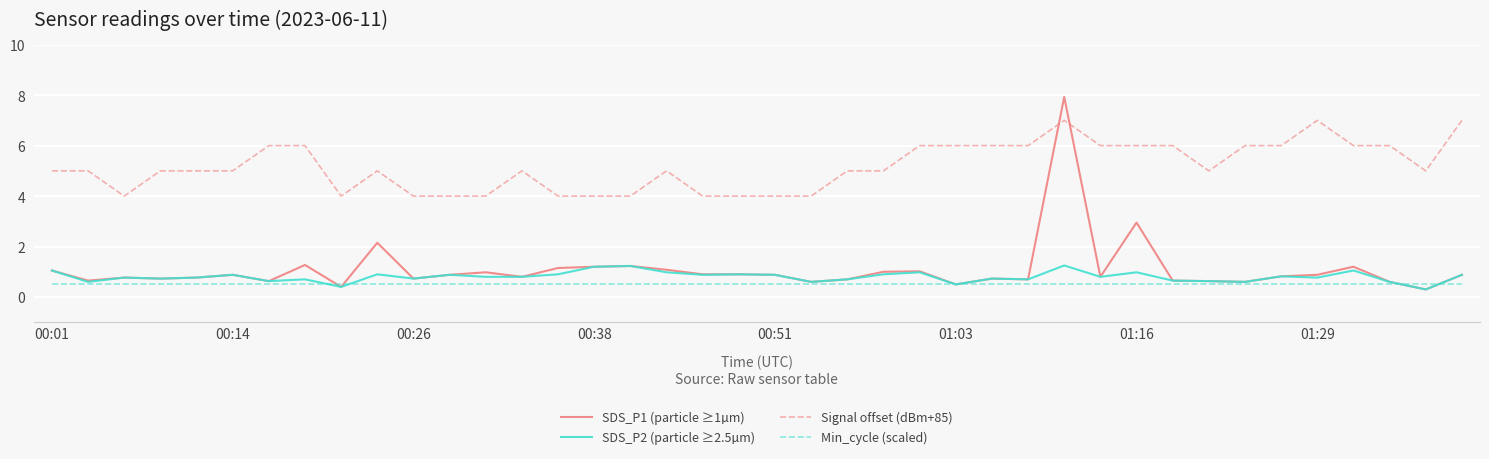

Rank the series by their maximum value, from highest to lowest.

SDS_P1 (particle ≥1µm), Signal offset (dBm+85), SDS_P2 (particle ≥2.5µm), Min_cycle (scaled)